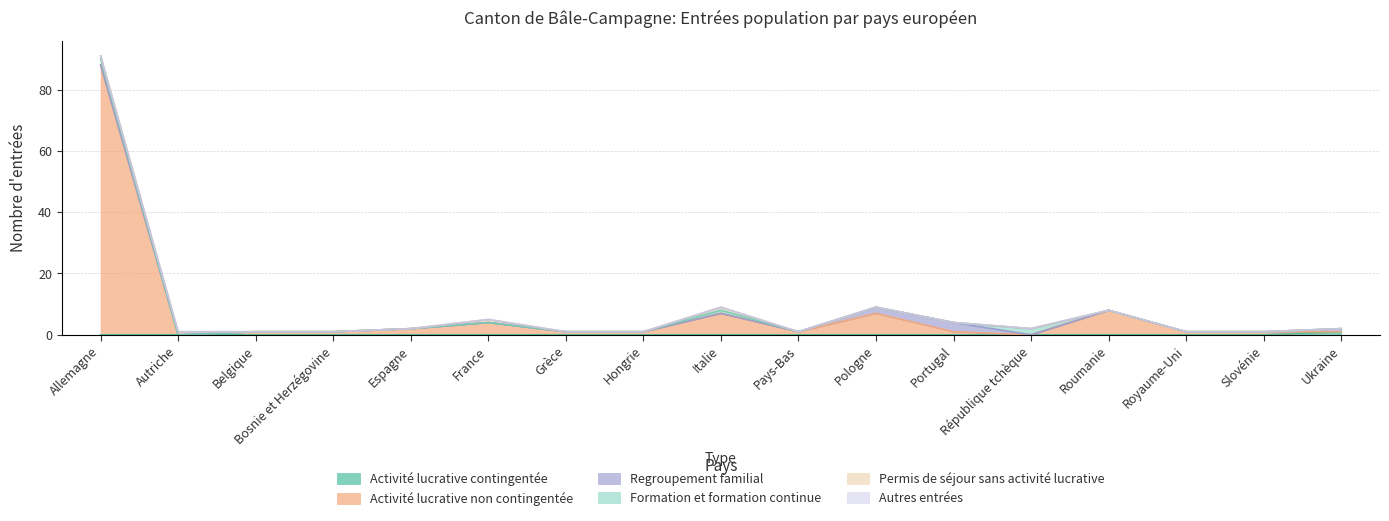

What is the label of the 2nd point from the right?

Slovénie